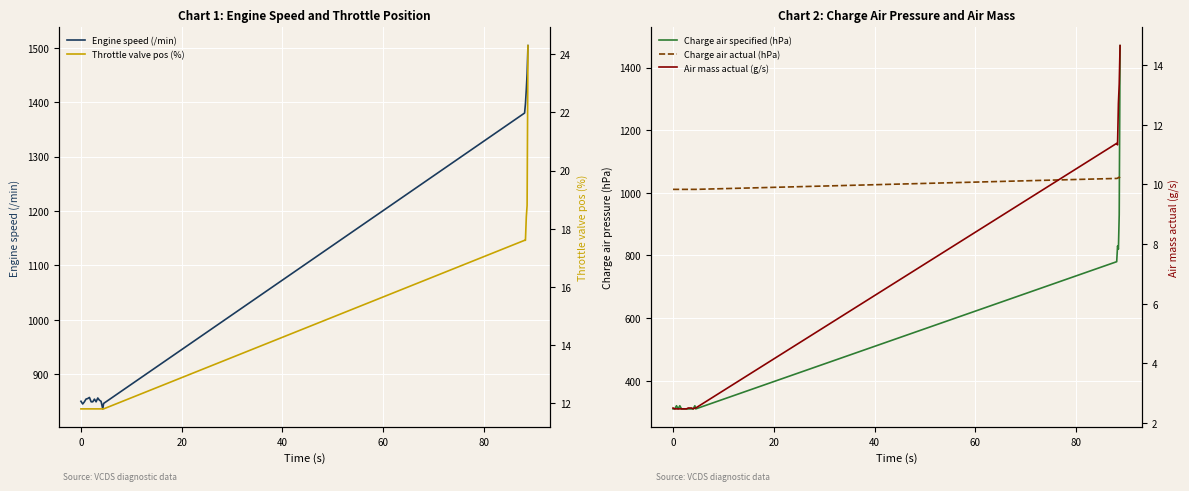

True or false: Engine speed (/min) and Charge air specified (hPa) cross at least once.

False